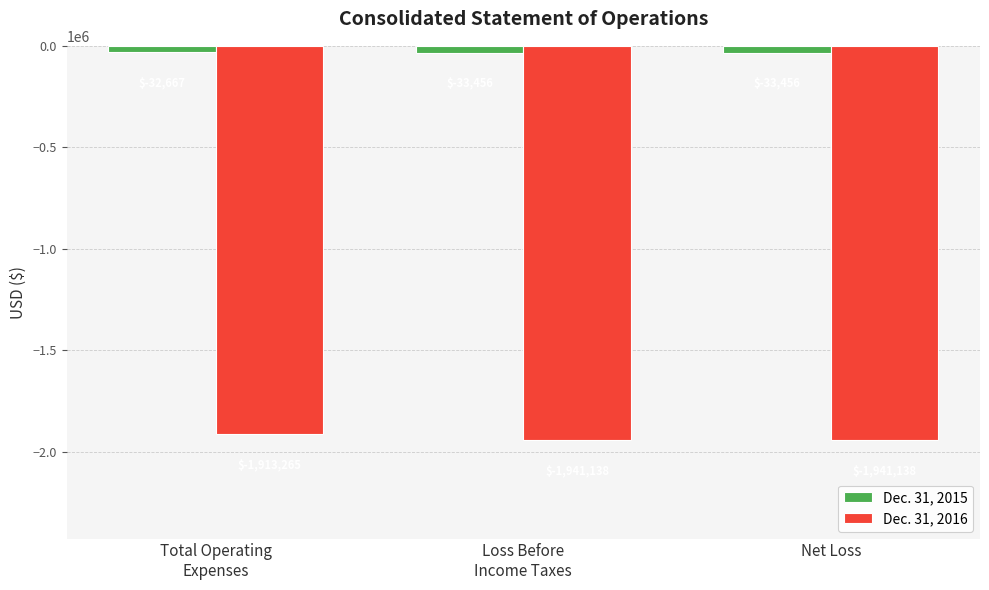

What is the label of the 3rd bar from the left?

Net Loss